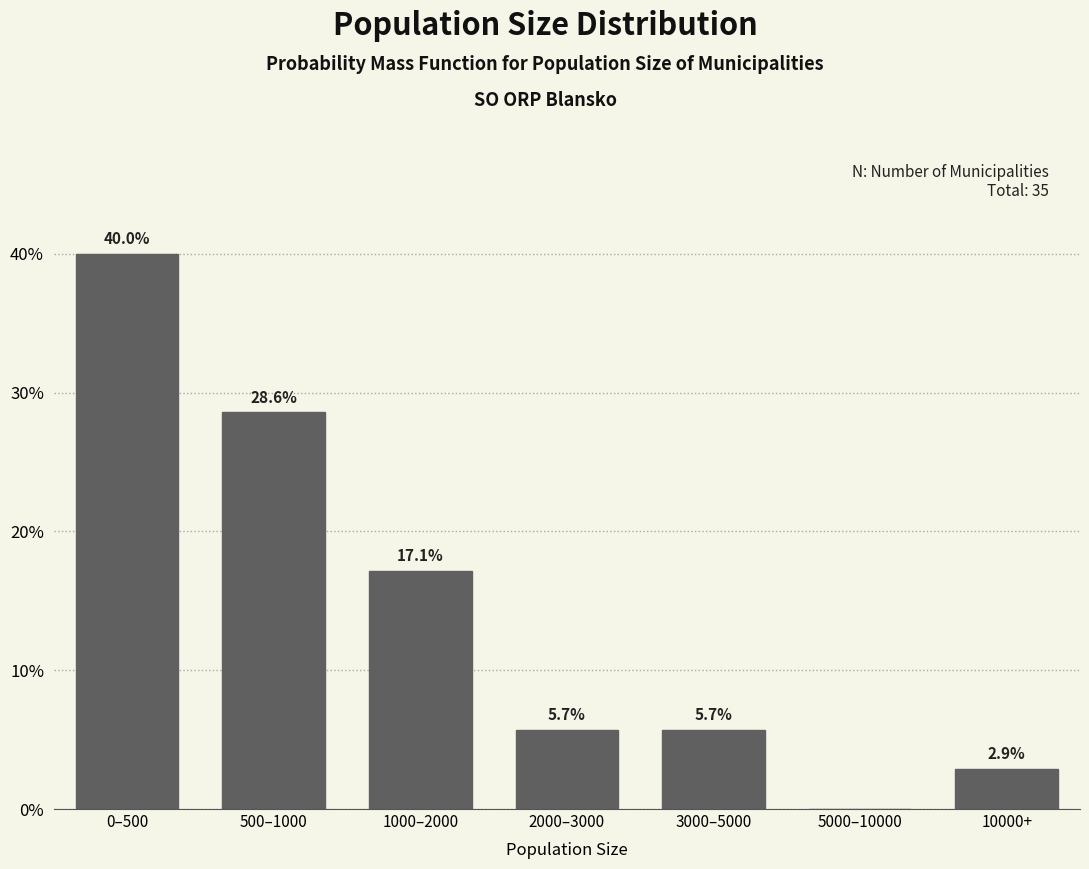

Reading left to right, what are all the values shown in this chart?

0–500=40.0	500–1000=28.6	1000–2000=17.1	2000–3000=5.7	3000–5000=5.7	5000–10000=0.0	10000+=2.9